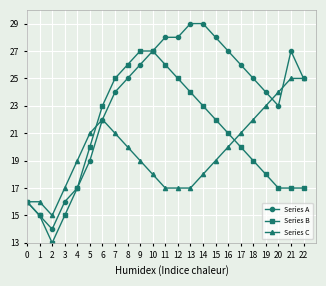

What is the value of the Series B point at the 16th from the left?

22